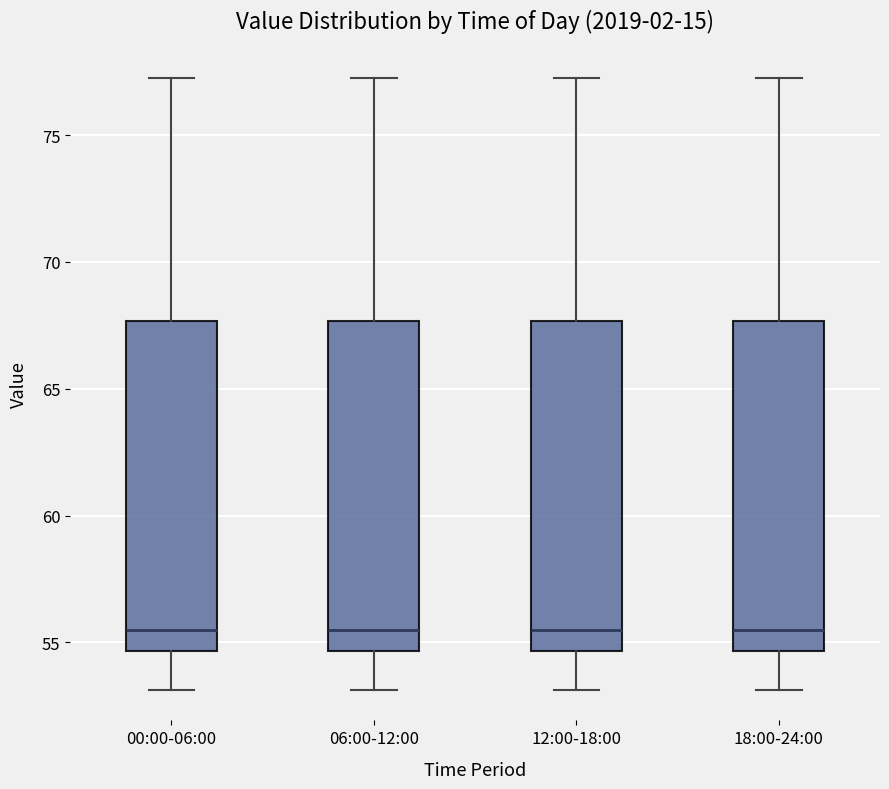

Reading left to right, read every box against the y-axis: the position of its median line, the range the box covers, and the ends of its whiskers. The values are not printed on the chart, so give them approximately, as read against the axis.

00:00-06:00: median 55.5, box 54.5 to 67.5, whiskers 53.0 to 77.5
06:00-12:00: median 55.5, box 54.5 to 67.5, whiskers 53.0 to 77.5
12:00-18:00: median 55.5, box 54.5 to 67.5, whiskers 53.0 to 77.5
18:00-24:00: median 55.5, box 54.5 to 67.5, whiskers 53.0 to 77.5